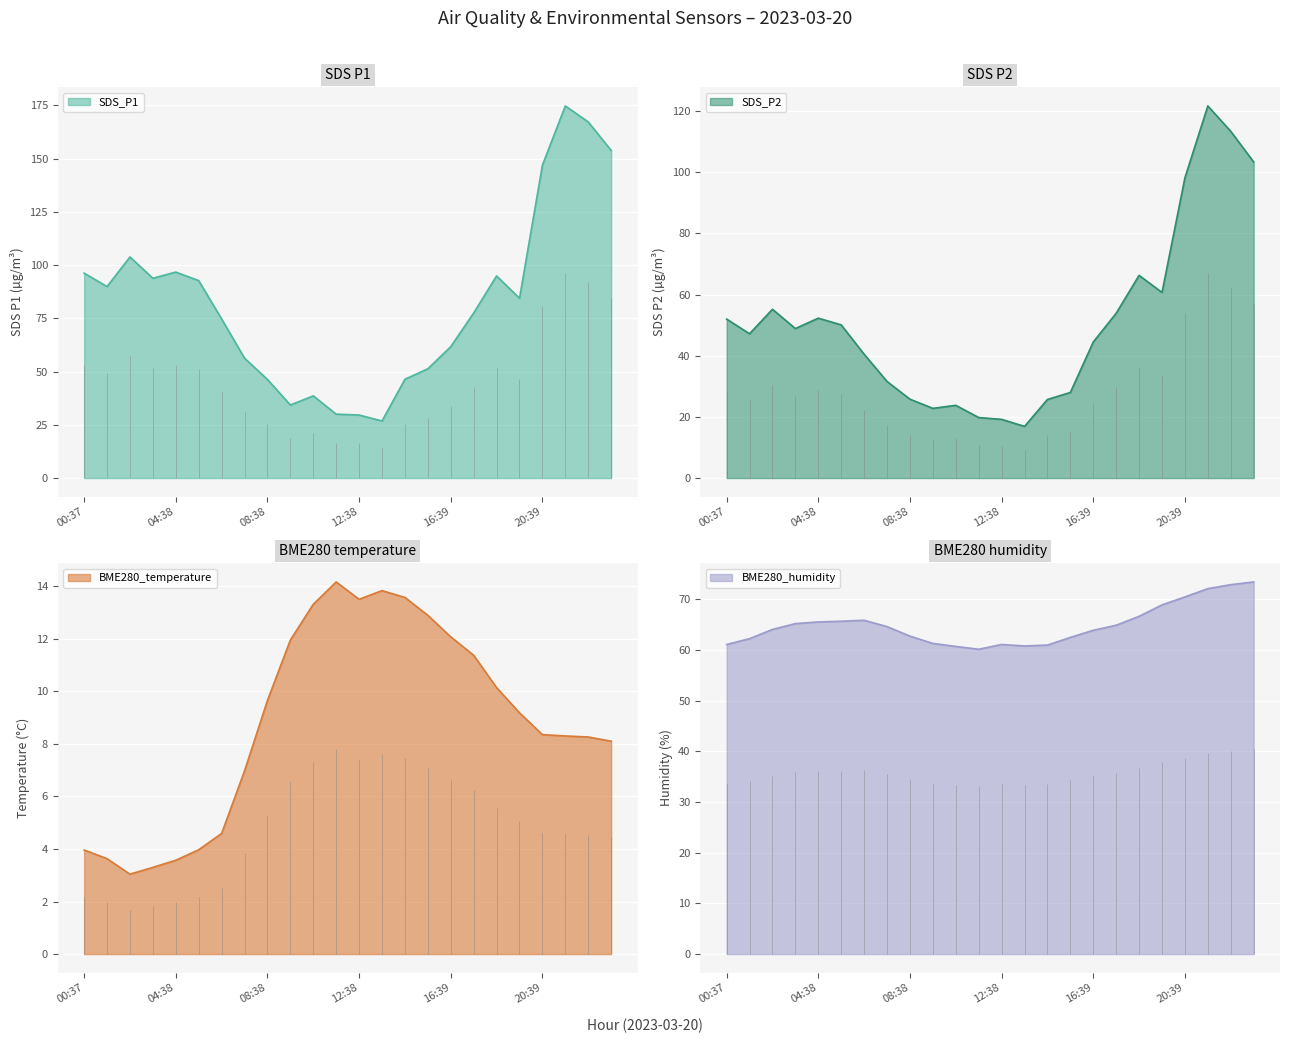

In SDS_P2, how many points are lower than both neighbors (excluding endpoints)?

5